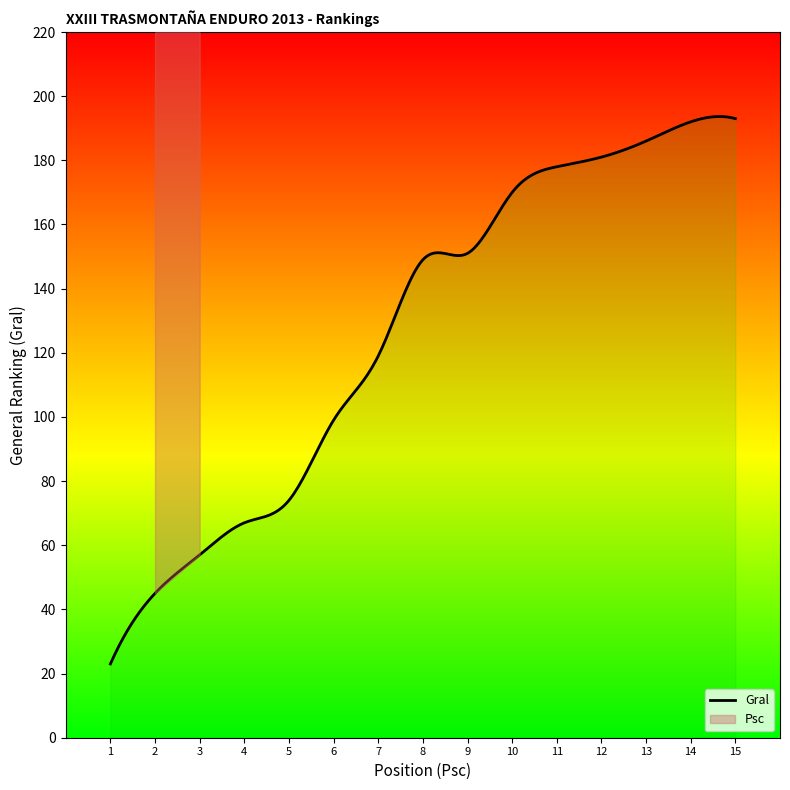

What is the value of the Gral point at the 2nd from the left?

45